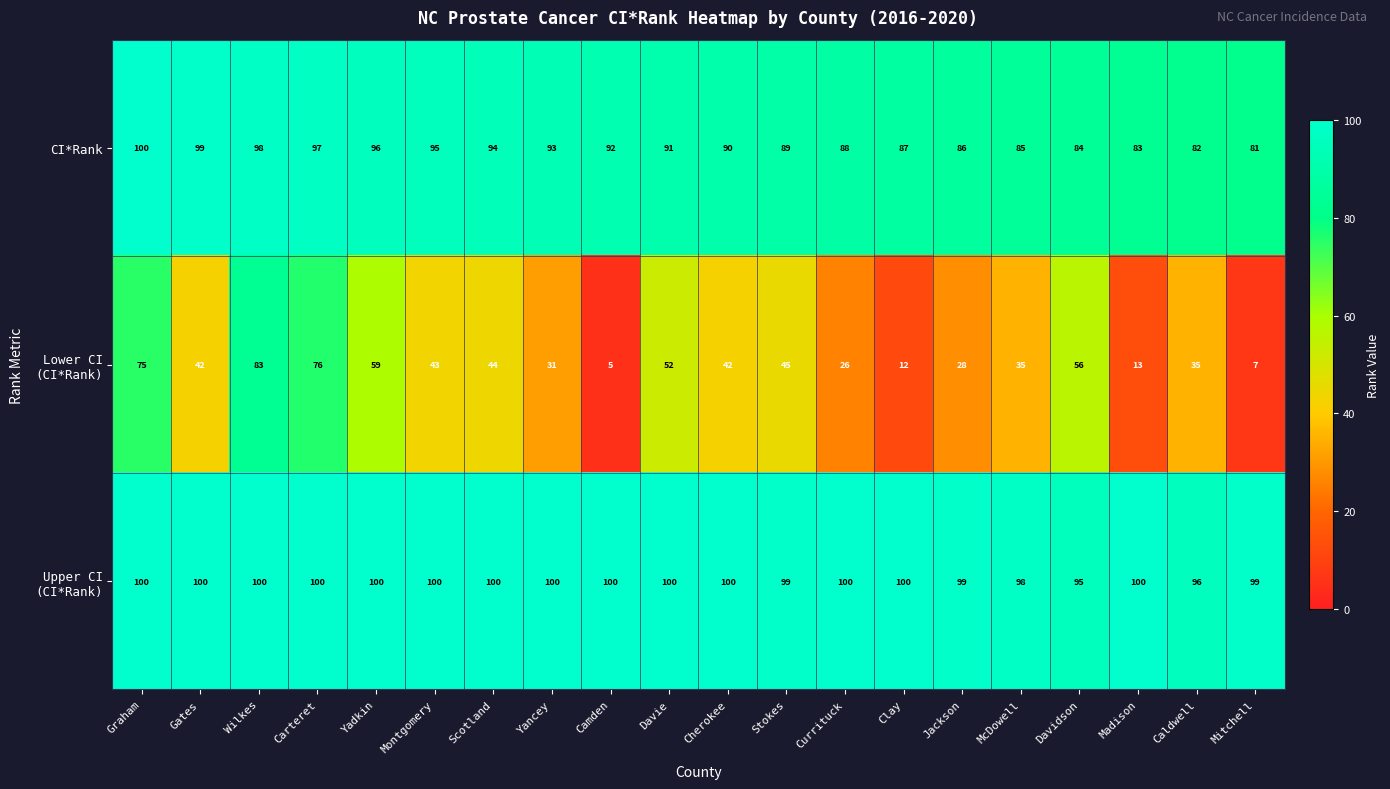

True or false: CI*Rank has a value of 131 at Scotland.

False